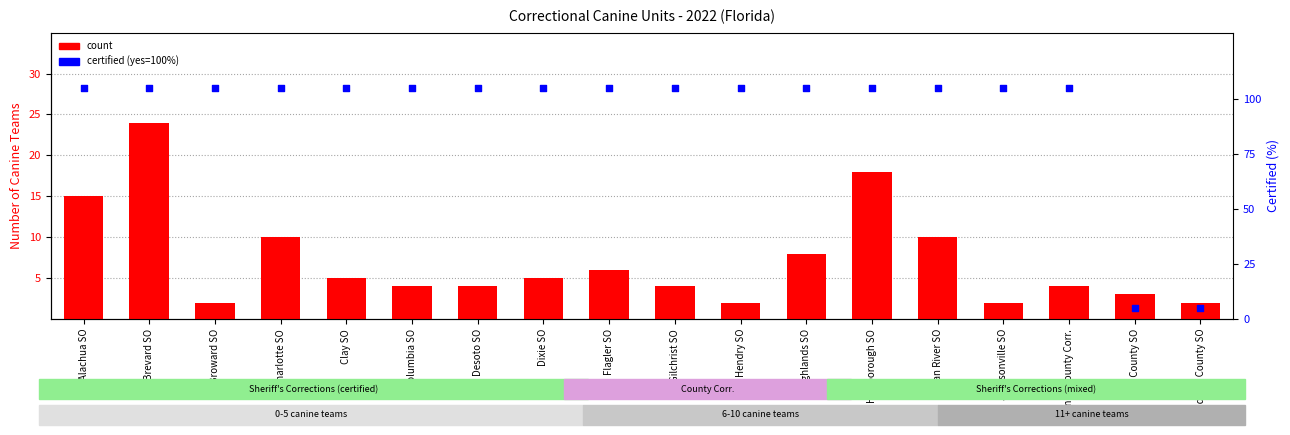

At which category is the sum across all series the highest?

Brevard SO